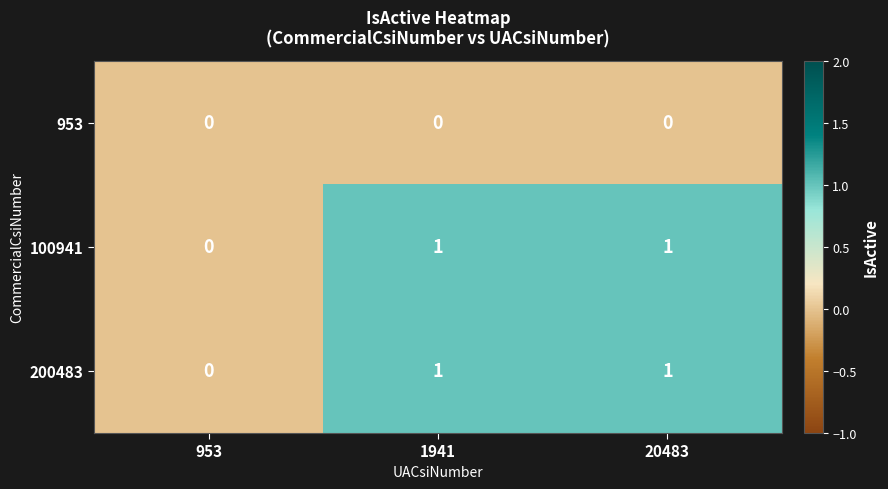

True or false: 100941 has a value of 0 at 20483.

False